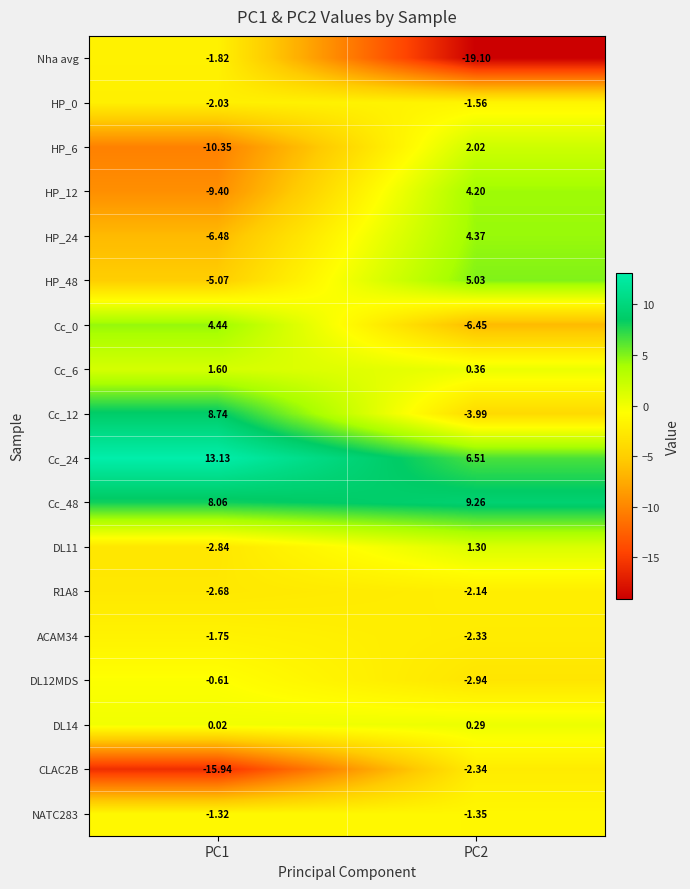

Which series has the largest range (max minus min)?

Nha avg